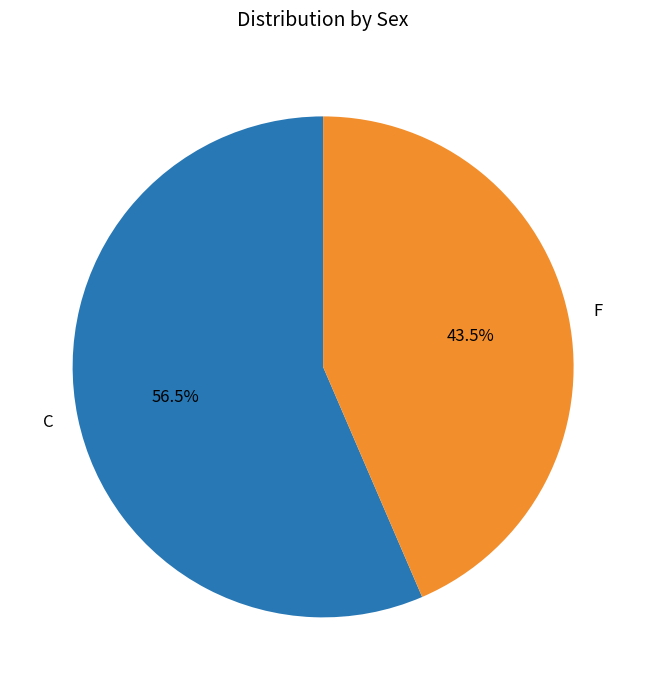

Which has a higher value, C or F?

C